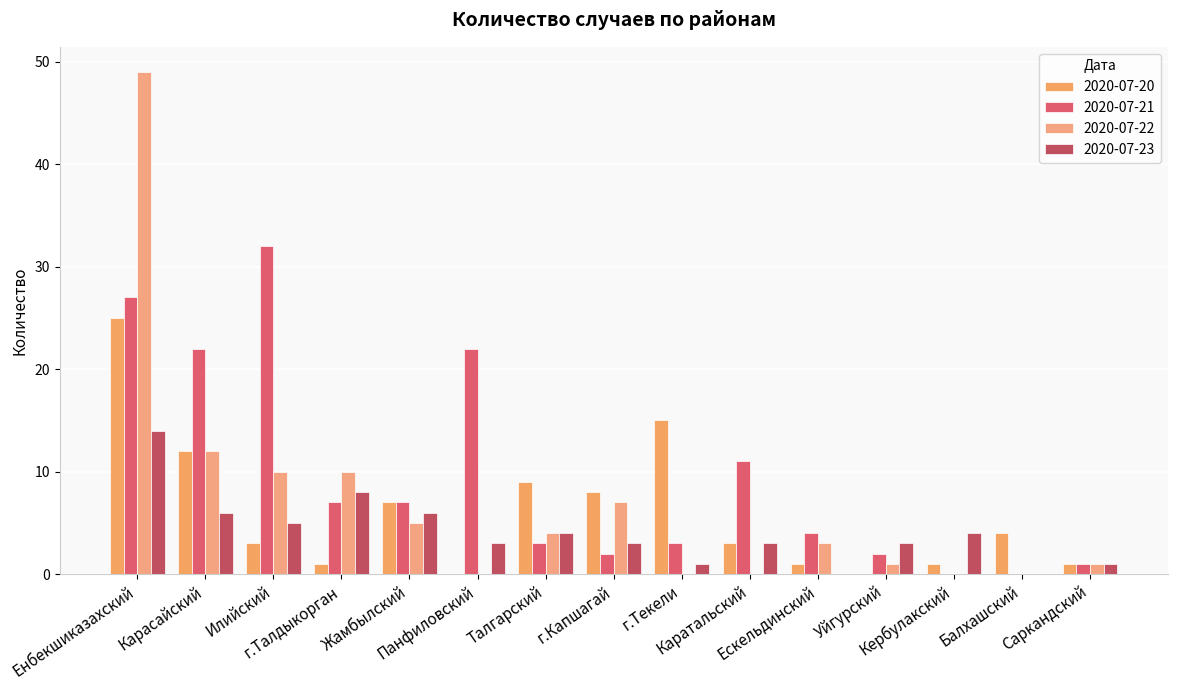

Does the chart contain stacked bars?

No